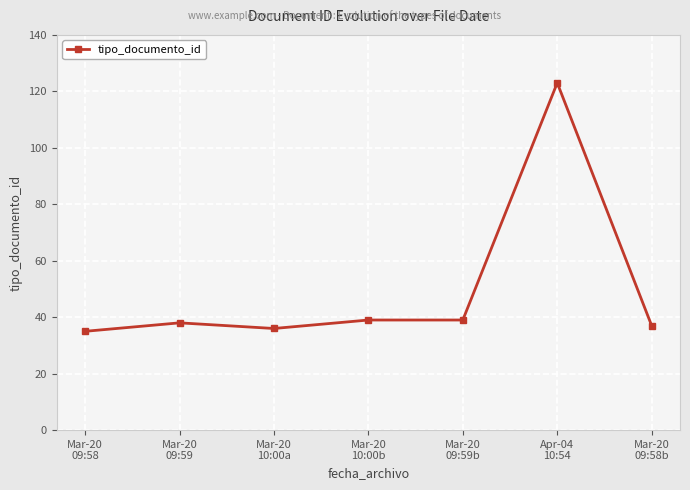

True or false: the data has more than 0 interior local peaks.

True